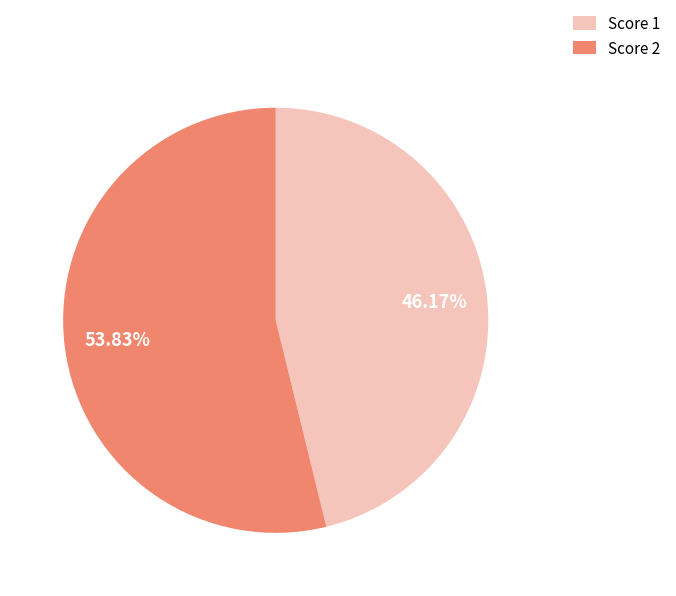

Which slice is the largest?

Score 2